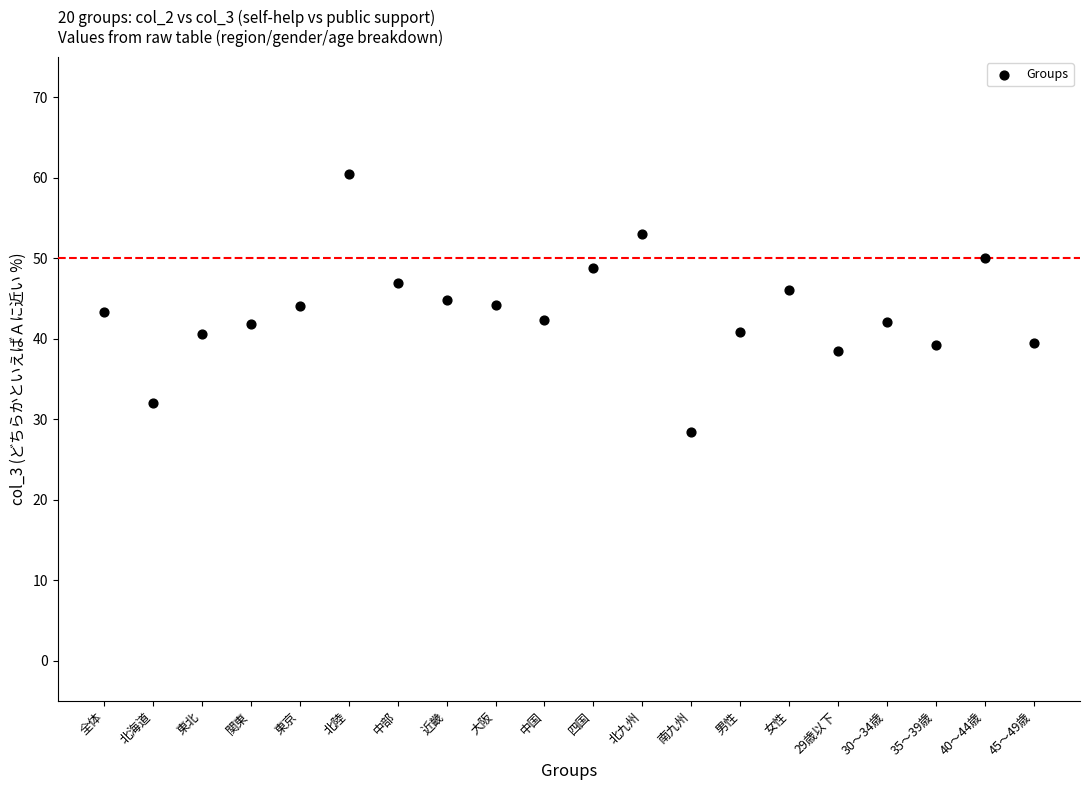

What is the range of Y values (max minus min)?

32.1